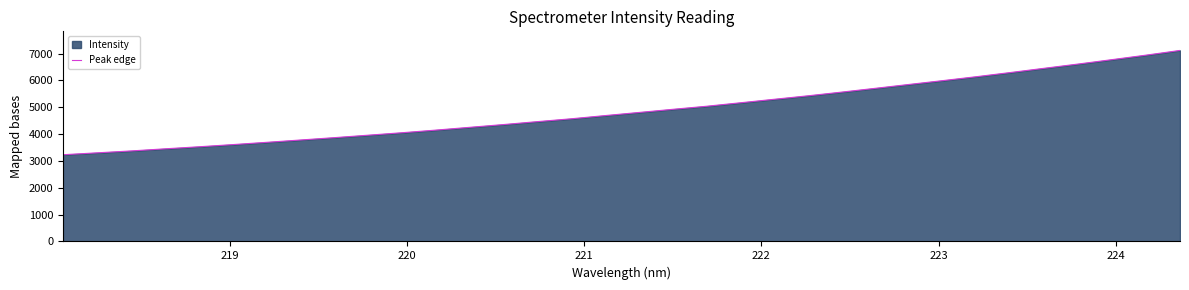

What is the smallest value displayed?

3232.1